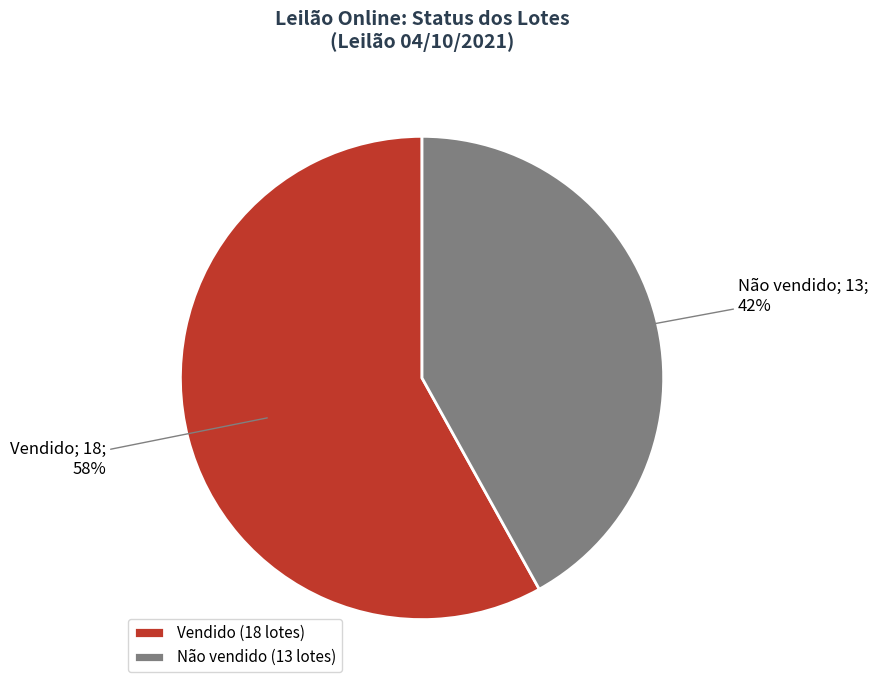

Do Não vendido and Vendido together represent more than half of the pie?

Yes